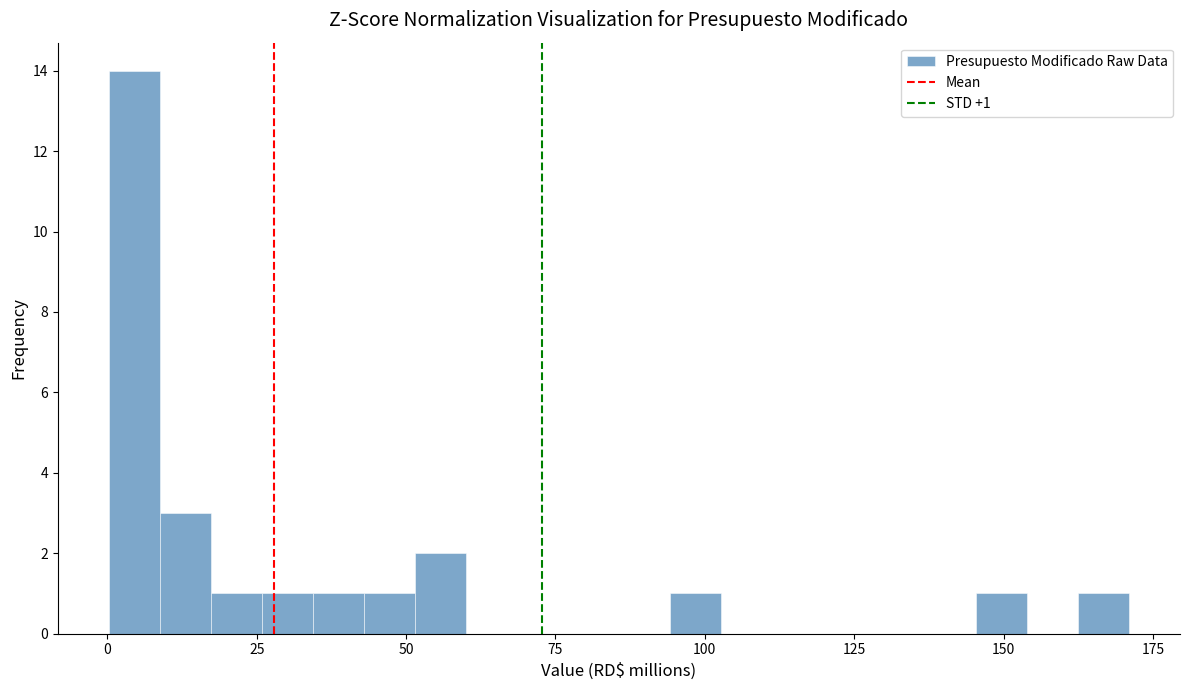

Around what value on the x-axis is the tallest bar? Give the approximate position of its centre, as read against the axis.

5